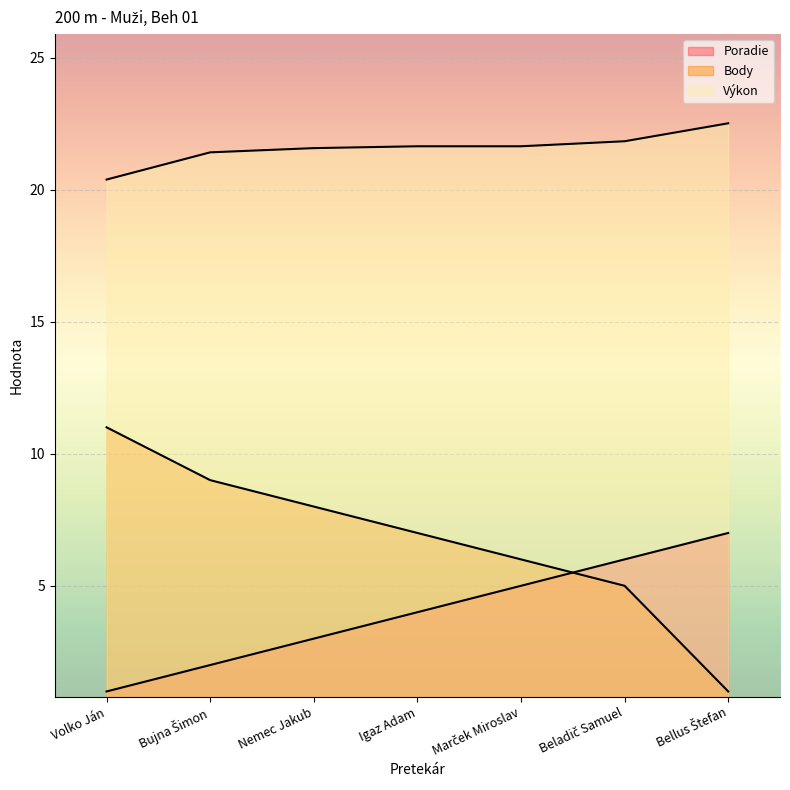

What is the spread (max minus min) of values at Marček Miroslav?

16.6